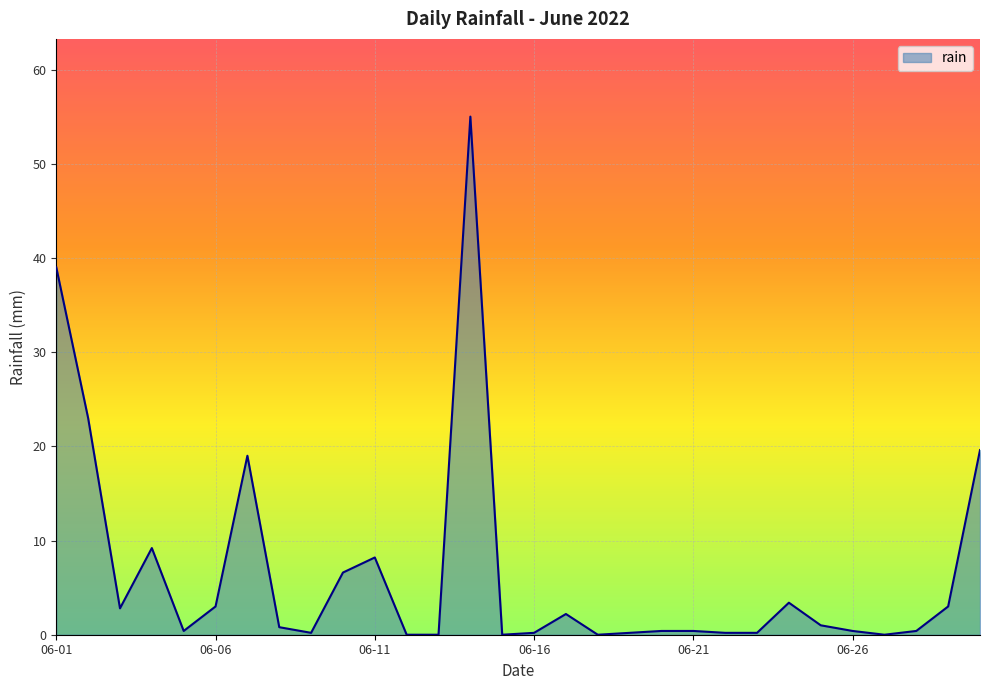

What is the maximum value shown in the chart?

55.0